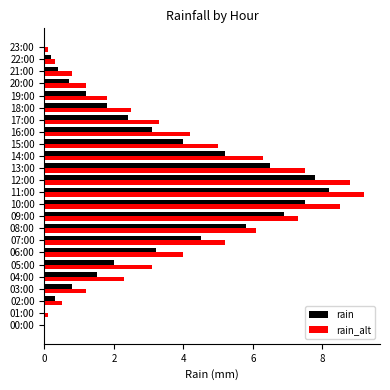

How many data points does each series have?

24